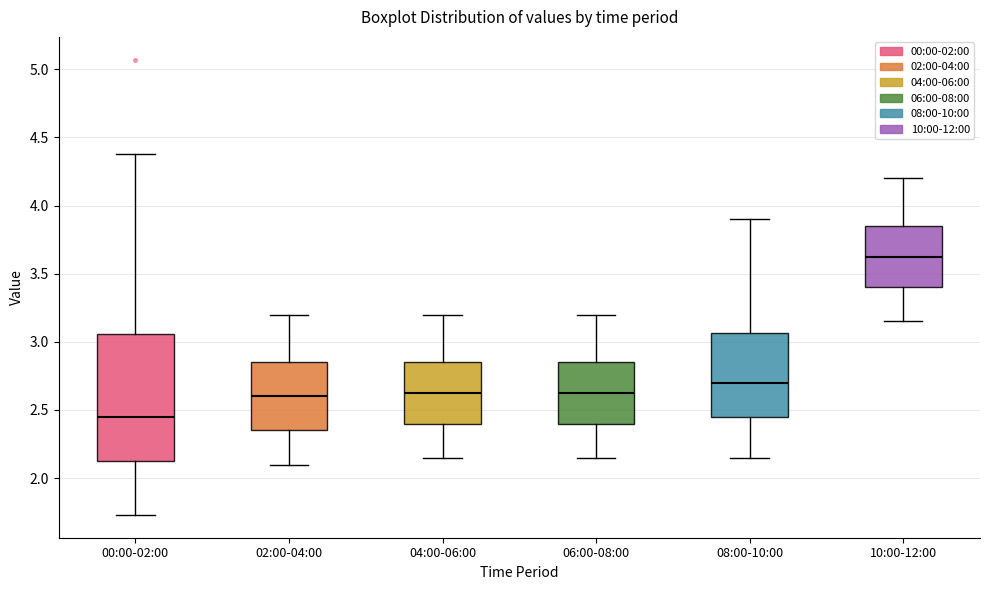

Reading left to right, transcribe this box plot: for each box, give where its median line is, the range the box spans, and where its two whiskers end, as read against the y-axis. The values are not printed on the chart, so give them approximately, as read against the axis.

00:00-02:00: median 2.45, box 2.10 to 3.05, whiskers 1.75 to 4.40
02:00-04:00: median 2.60, box 2.35 to 2.85, whiskers 2.10 to 3.20
04:00-06:00: median 2.65, box 2.40 to 2.85, whiskers 2.15 to 3.20
06:00-08:00: median 2.65, box 2.40 to 2.85, whiskers 2.15 to 3.20
08:00-10:00: median 2.70, box 2.45 to 3.05, whiskers 2.15 to 3.90
10:00-12:00: median 3.65, box 3.40 to 3.85, whiskers 3.15 to 4.20